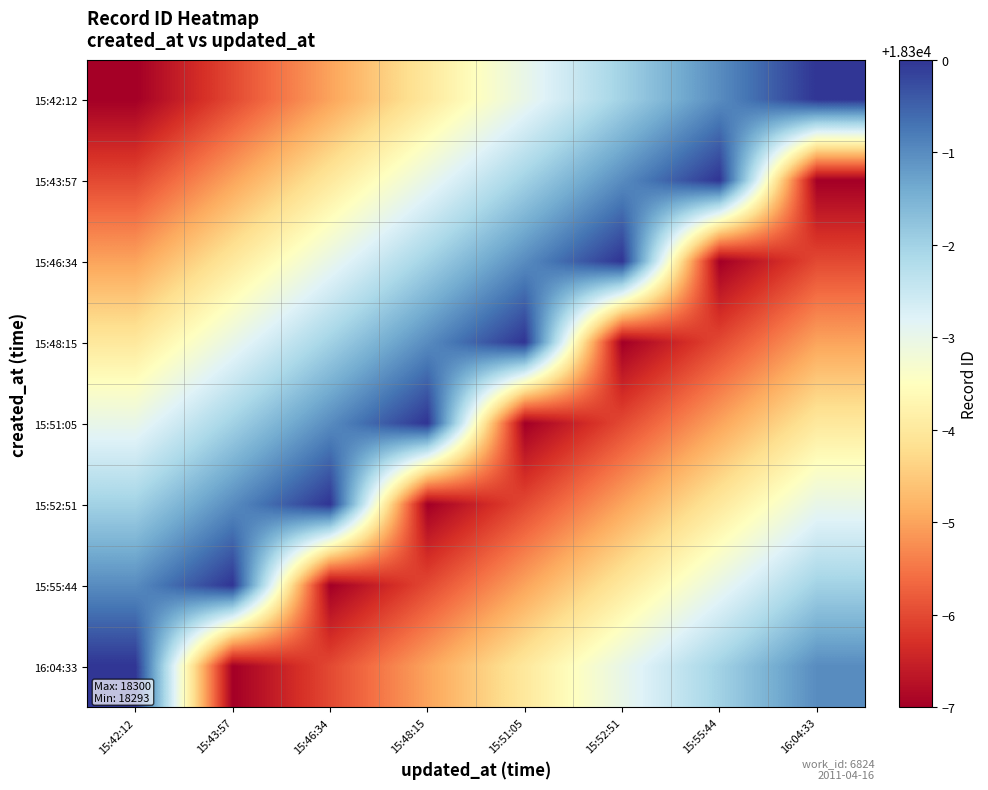

What is the smallest value displayed?

18293